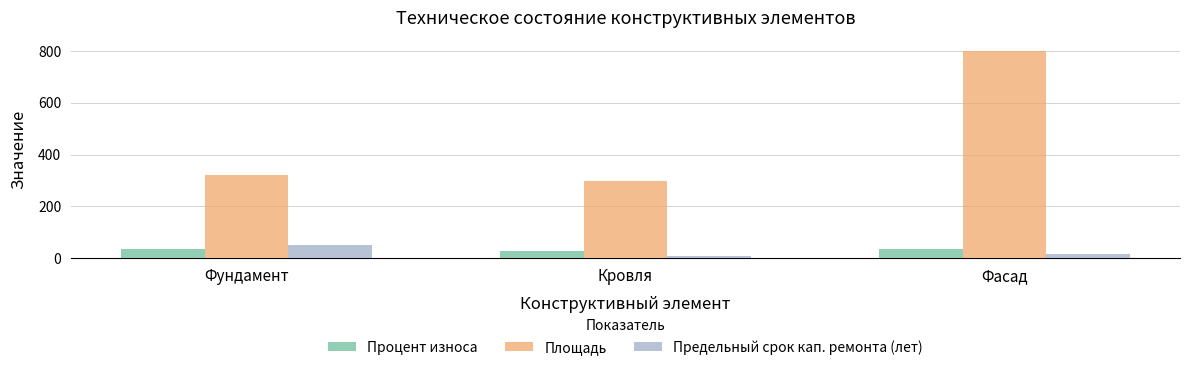

Which series has the widest spread of values?

Площадь